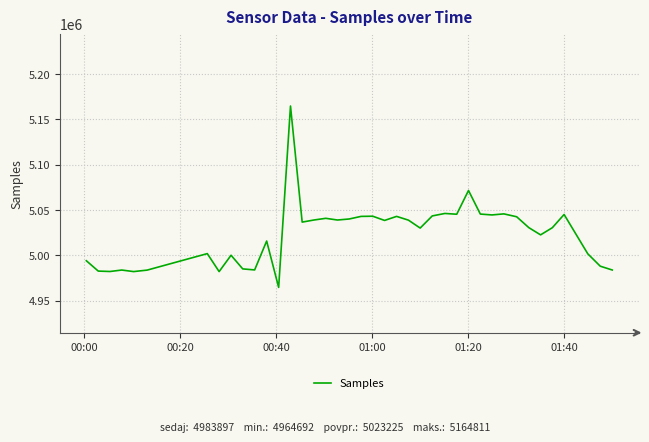

What is the smallest value displayed?

4964692